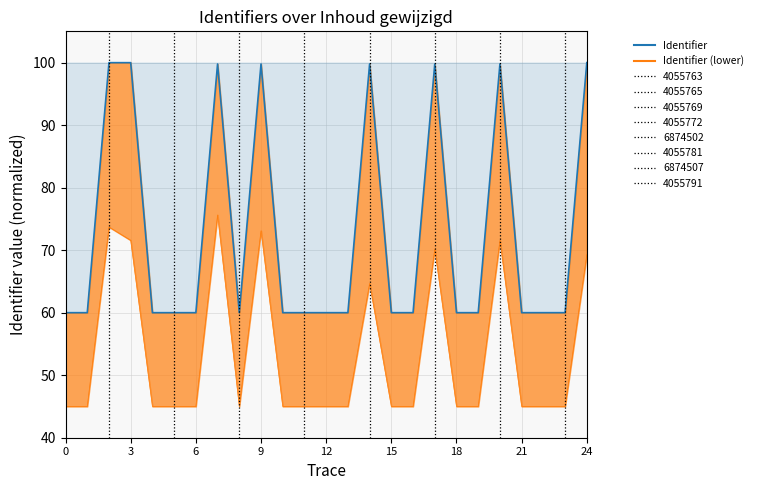

The chart shows a value of 99.8 at 17. True or false?

True